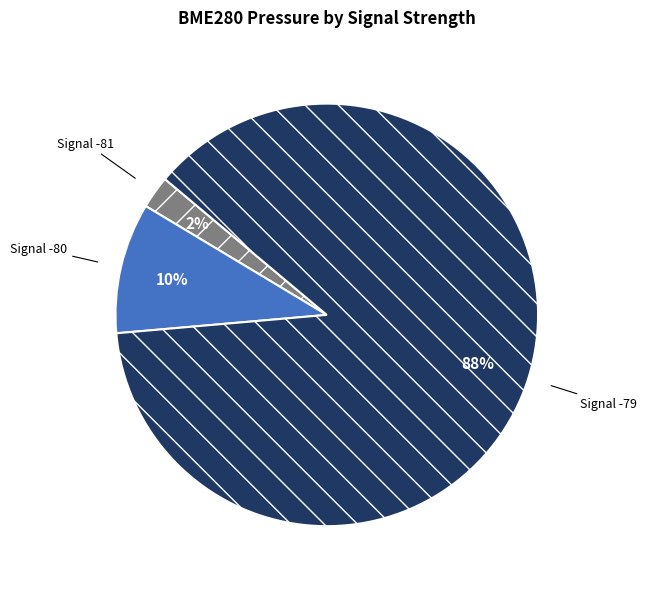

Rank the categories by value from lowest to highest.

Signal -81, Signal -80, Signal -79